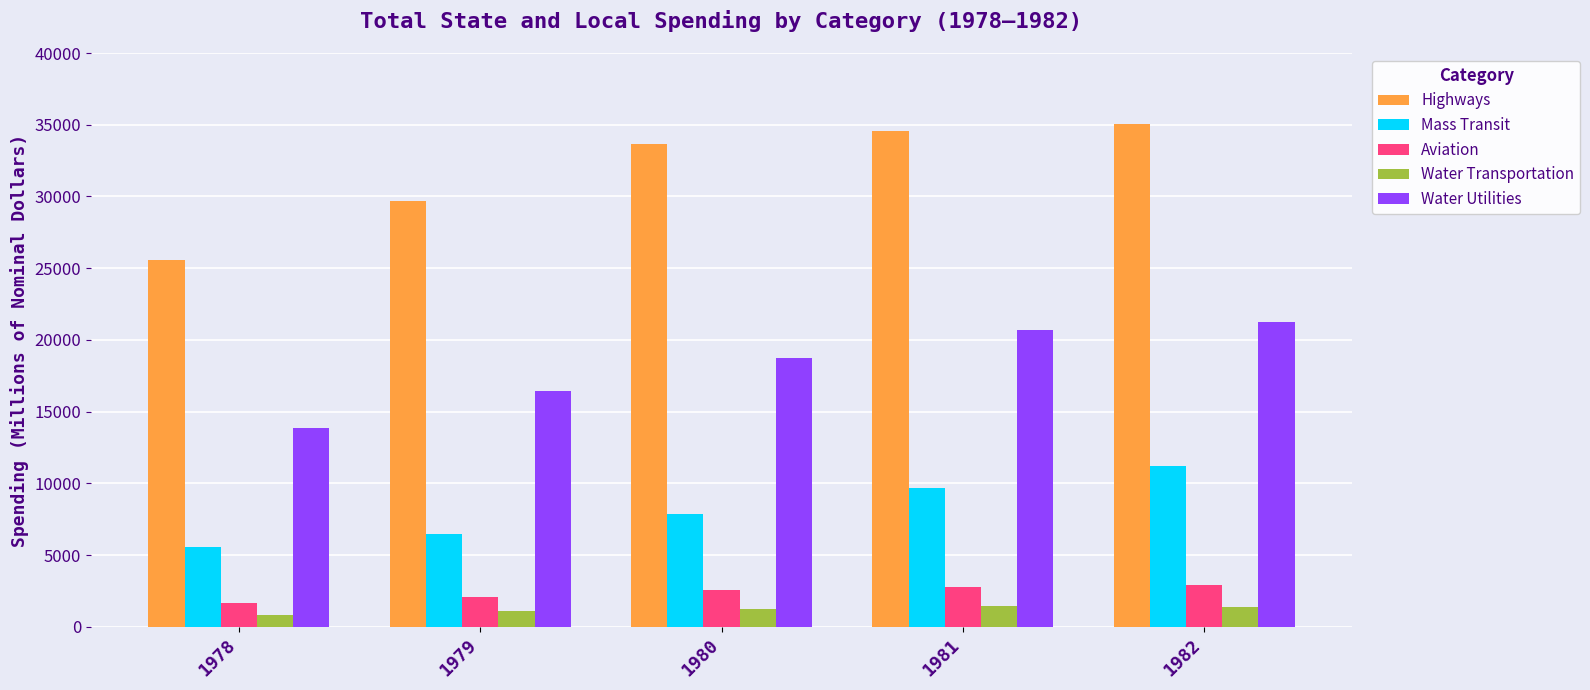

What is the sum of all Highways values?

158495